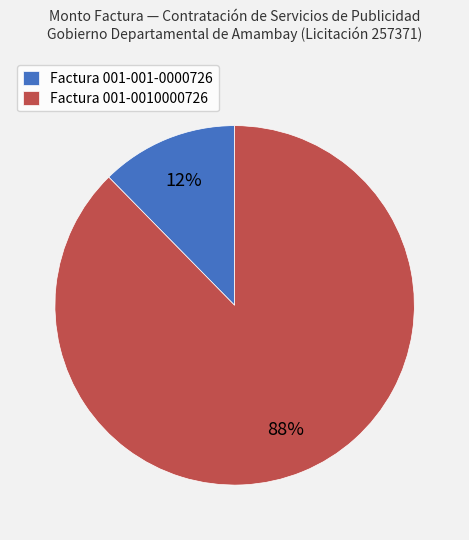

How many segments does this pie chart have?

2